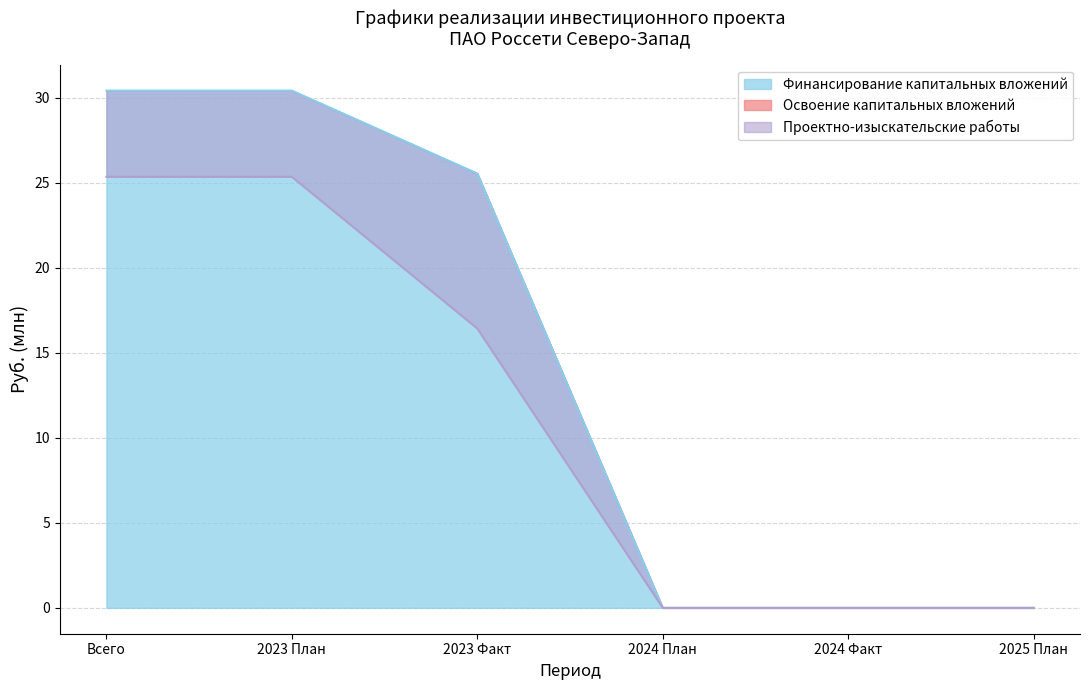

At which category is the sum across all series the highest?

Всего